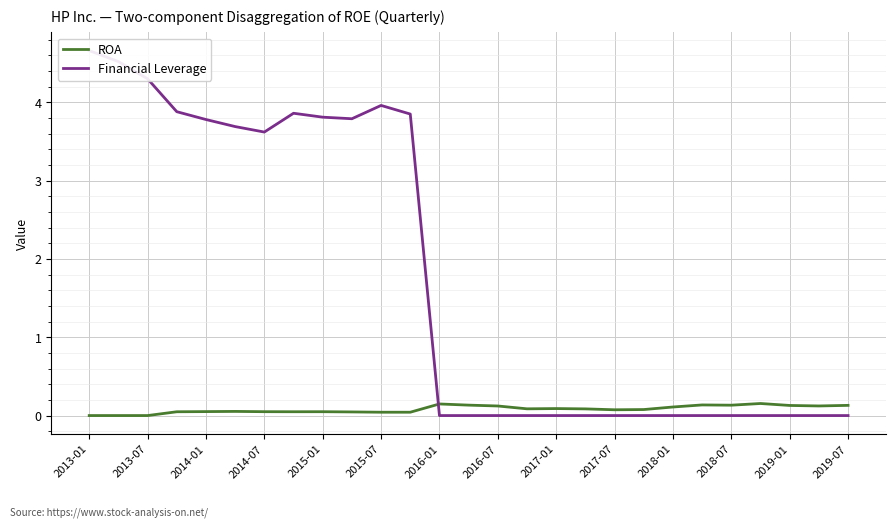

True or false: ROA has a value of 0.1 at 2014-01.

True